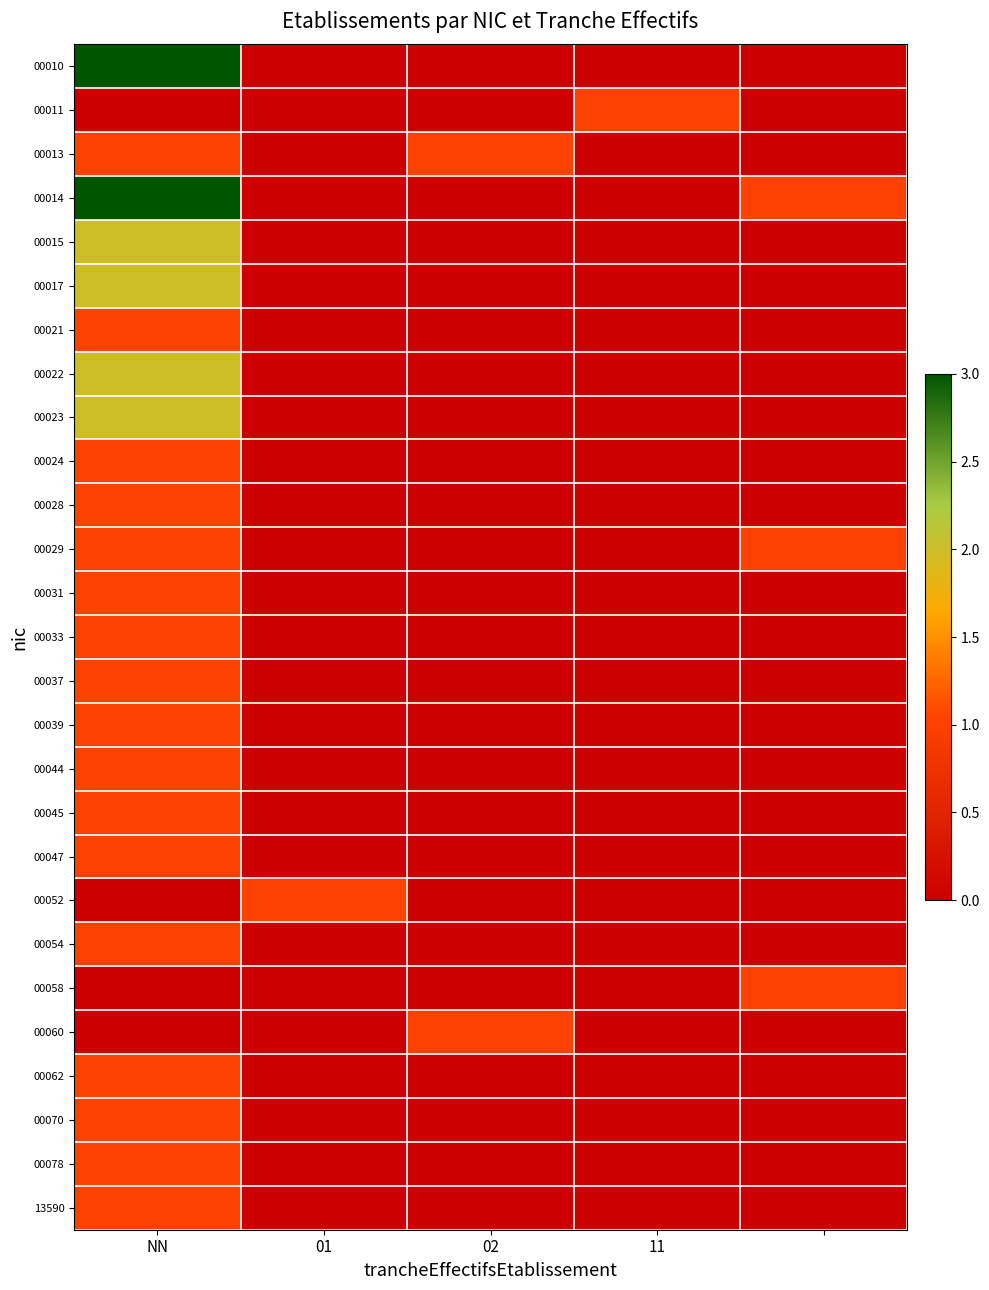

At which category is the sum across all series the highest?

NN